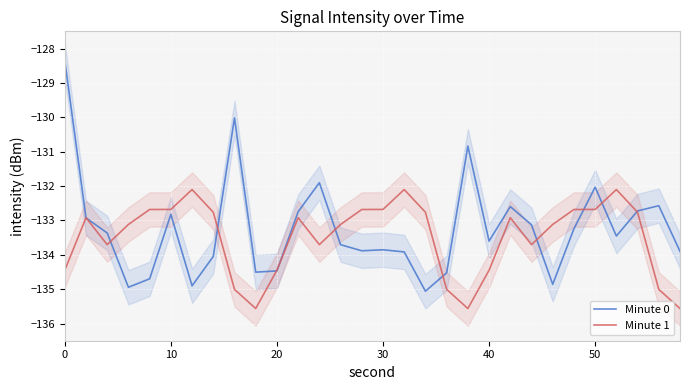

How many values in the Minute 0 series exceed -133?

11